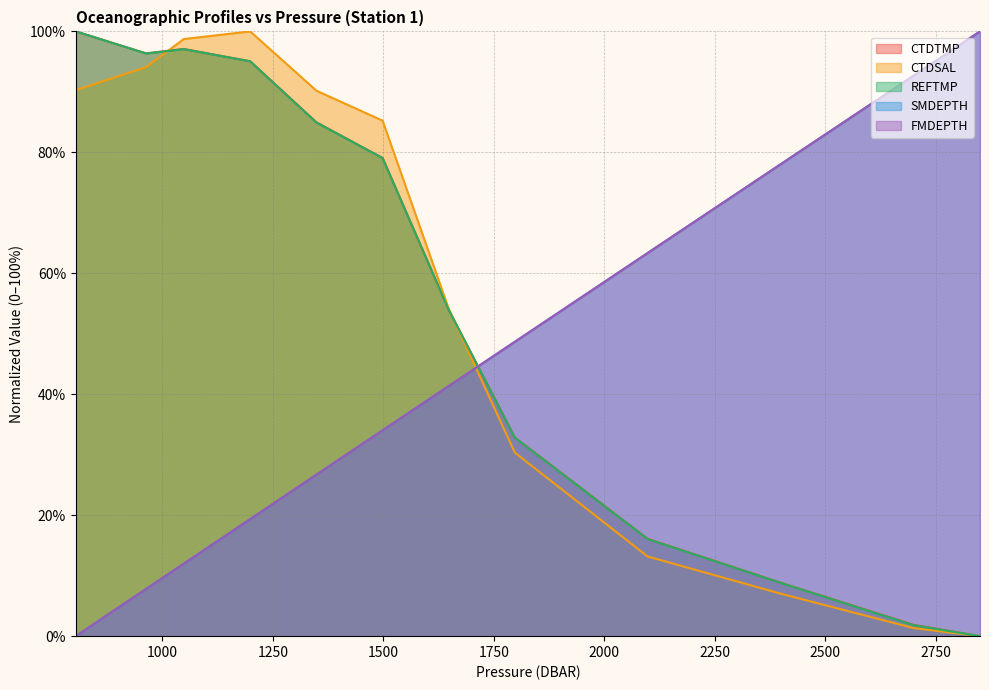

Where do FMDEPTH and REFTMP first cross each other?

1647.9 and 1797.7